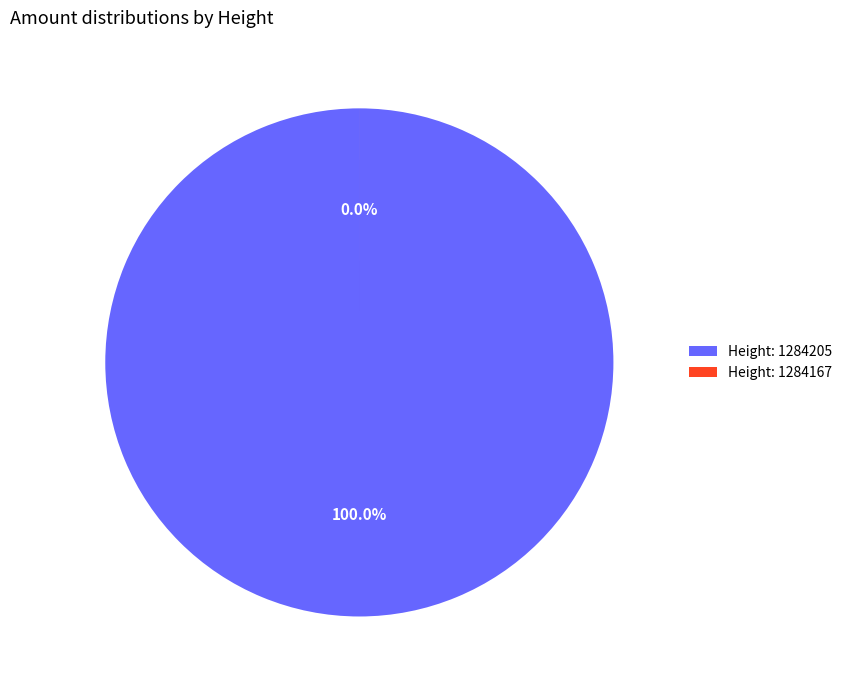

How many segments does this pie chart have?

2